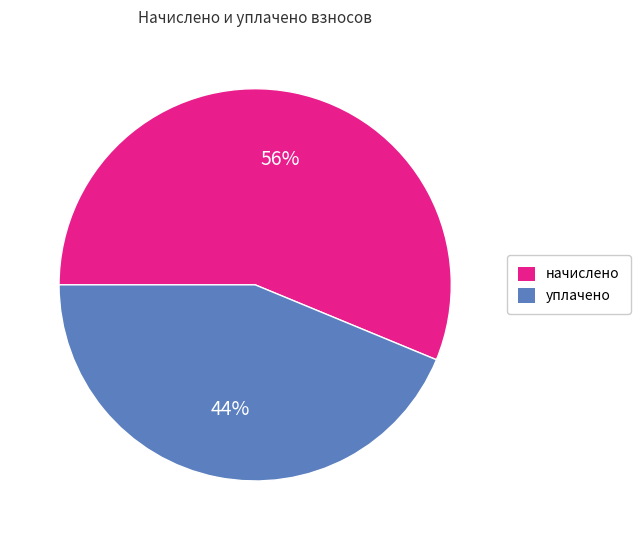

To the nearest percent, what is the average slice percentage?

50%